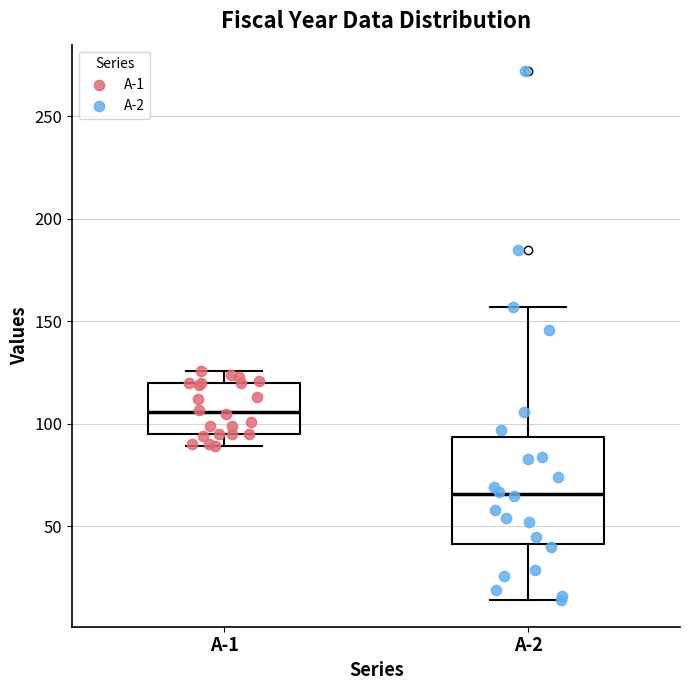

Where does the lower whisker of the box for A-2 end on the y-axis? The values are not printed on the chart, so give them approximately, as read against the axis.

15